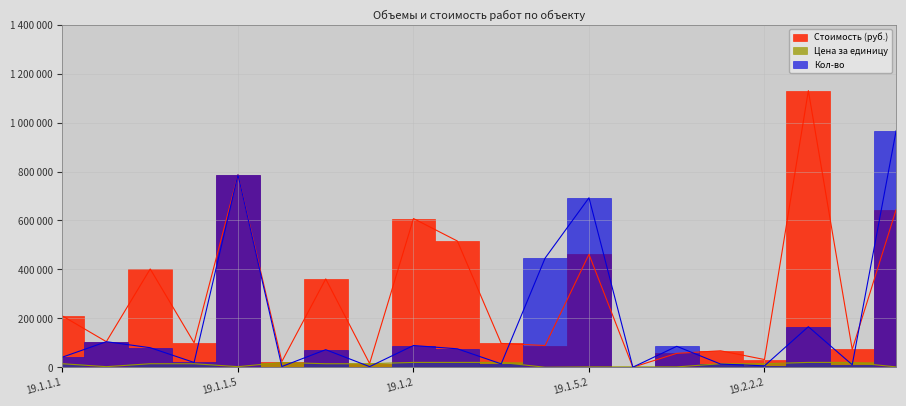

At which category does Стоимость (руб.) reach its first local peak?

19.1.1.3